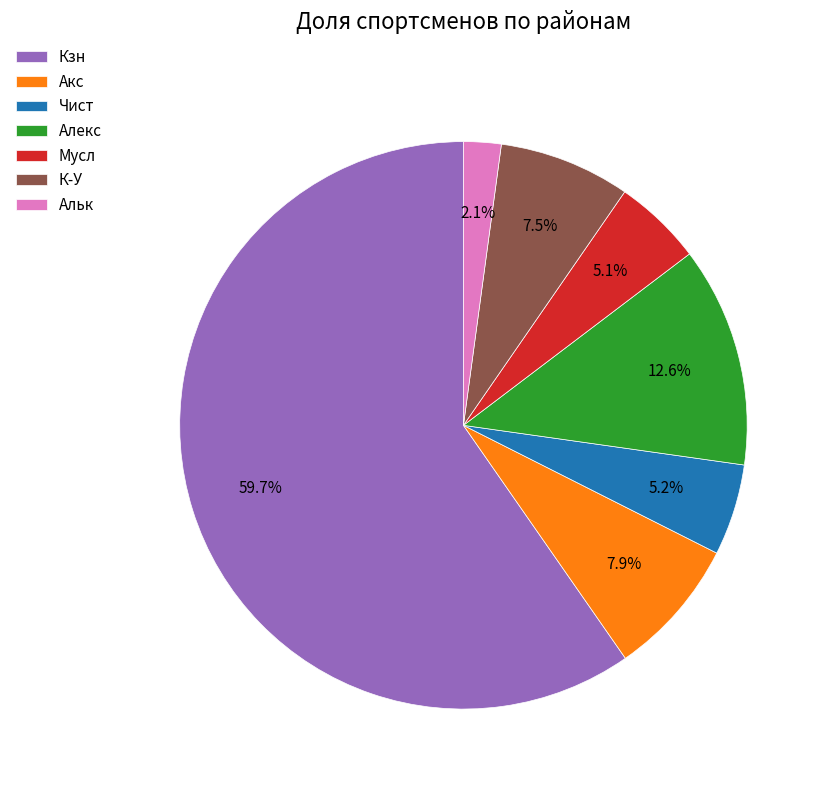

To the nearest percent, what is the difference between the largest and smallest slice percentages?

58%